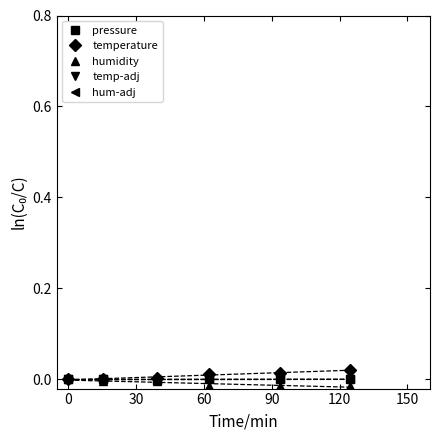

List the series in order of their peak value, lowest first.

humidity, hum-adj, temp-adj, pressure, temperature